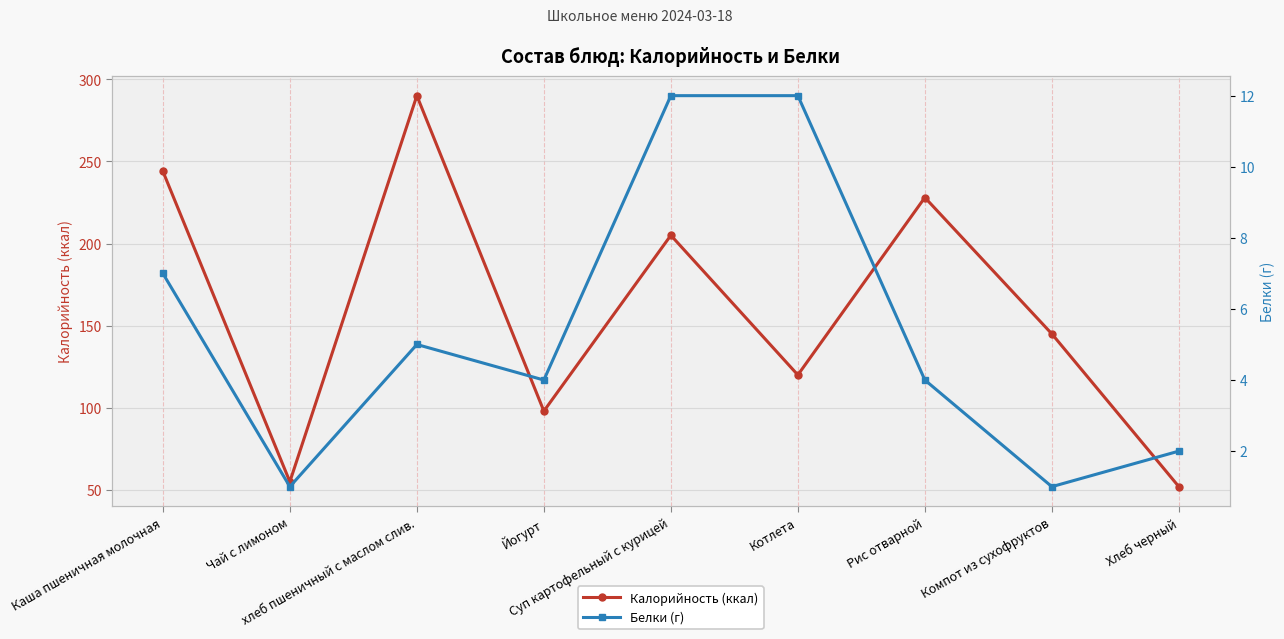

True or false: Белки (г) and Калорийность (ккал) cross at least once.

False